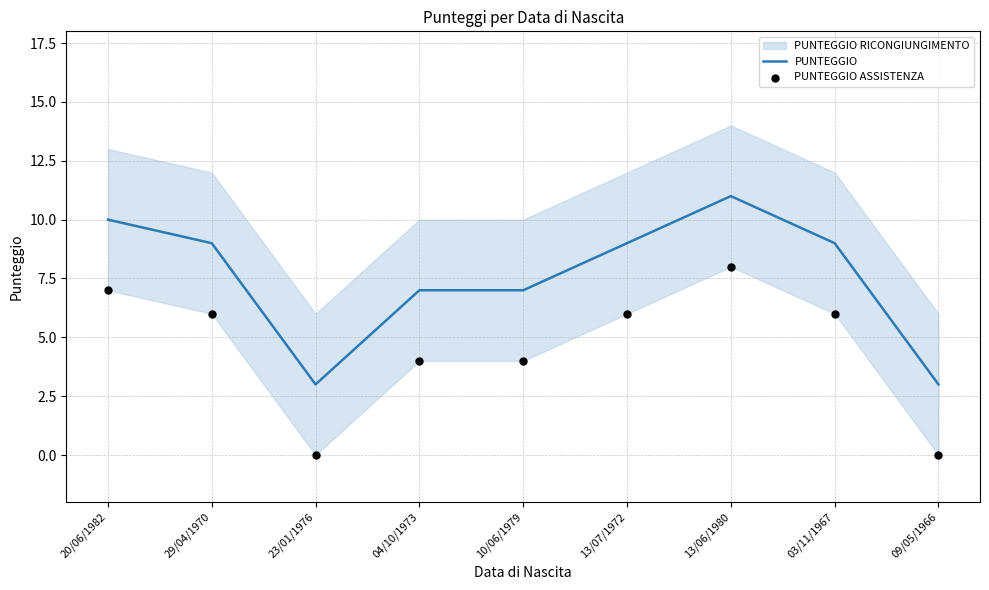

The PUNTEGGIO series shows 9 at 03/11/1967. True or false?

True